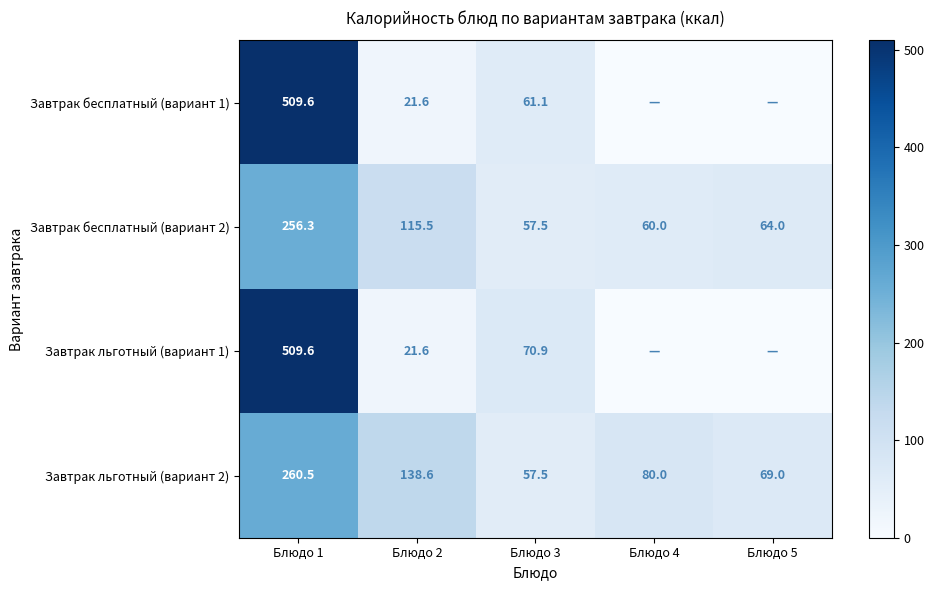

At which label does Завтрак бесплатный (вариант 2) first exceed 64?

Блюдо 1